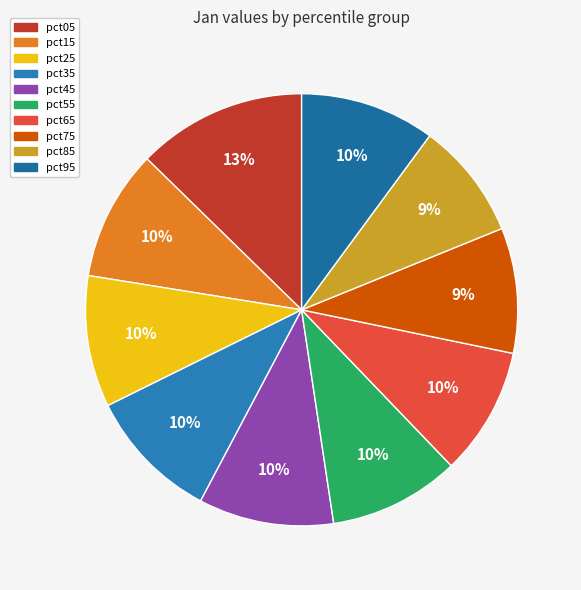

Between pct25 and pct15, which is larger?

pct25